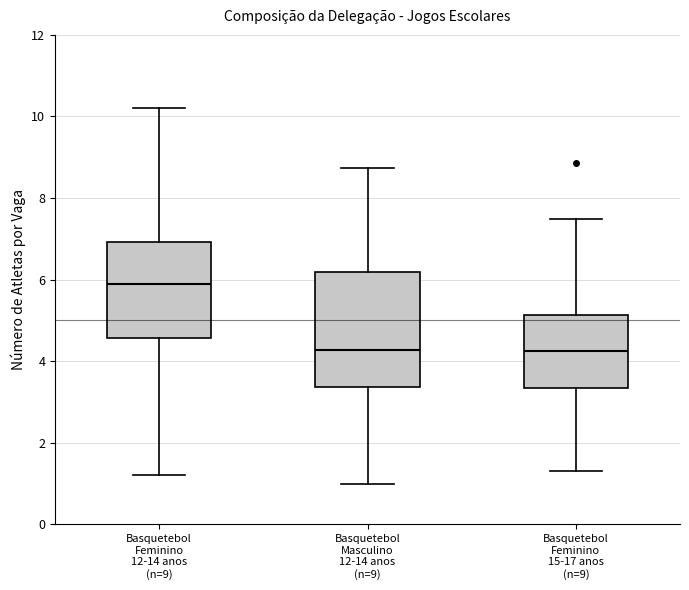

Which box has the highest median line?

Basquetebol Feminino 12-14 anos (n=9)